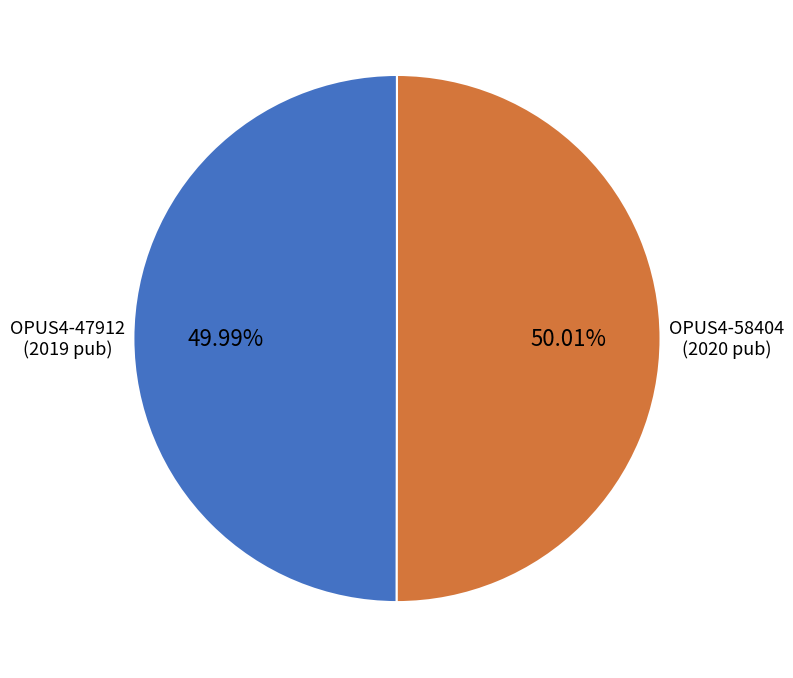

Approximately how many times larger is the value at OPUS4-58404 compared to OPUS4-47912?

1.0